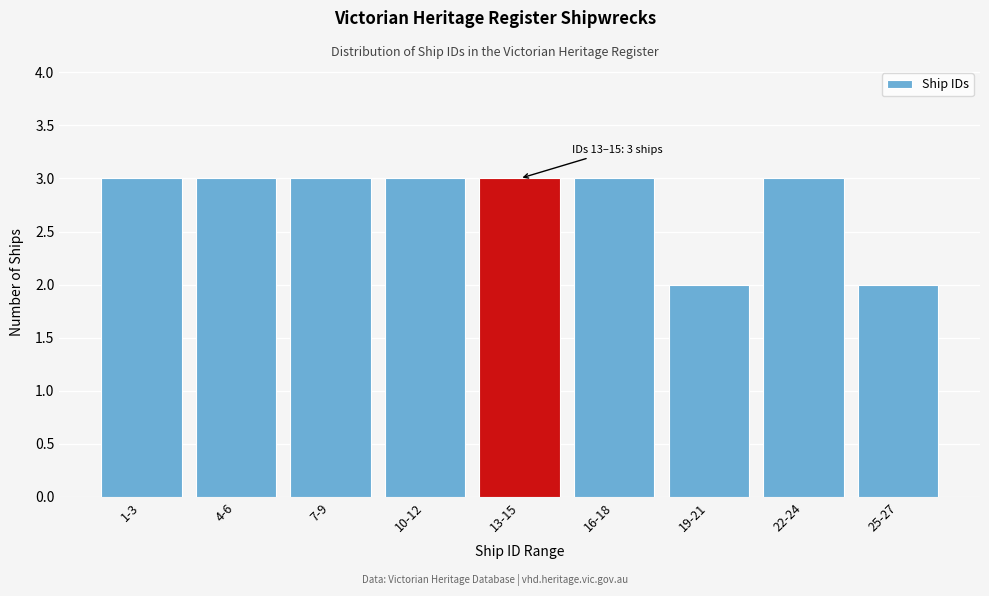

Reading right to left, what are all the values shown in this chart?

2	3	2	3	3	3	3	3	3